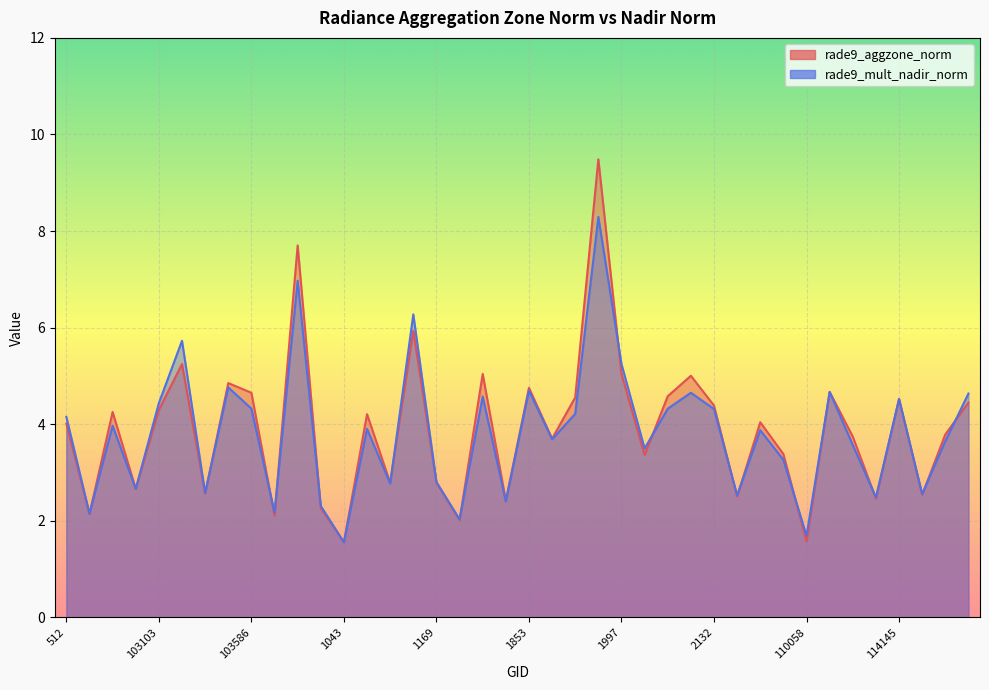

What is the sum of all rade9_aggzone_norm values?

156.1